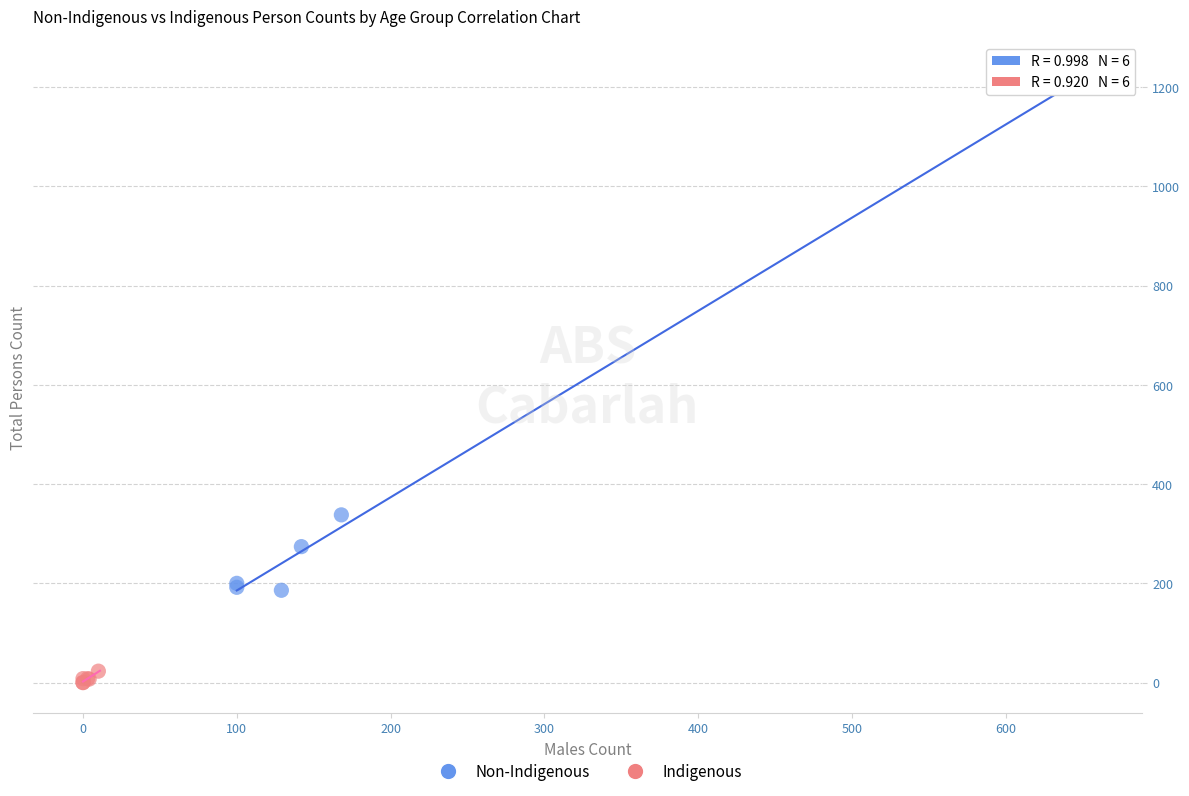

Which series contains the highest Y value?

Non-Indigenous